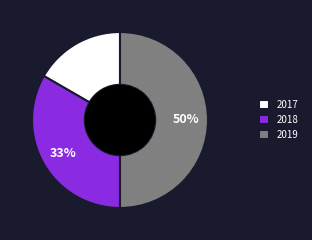

Rank the categories by value from lowest to highest.

2017, 2018, 2019